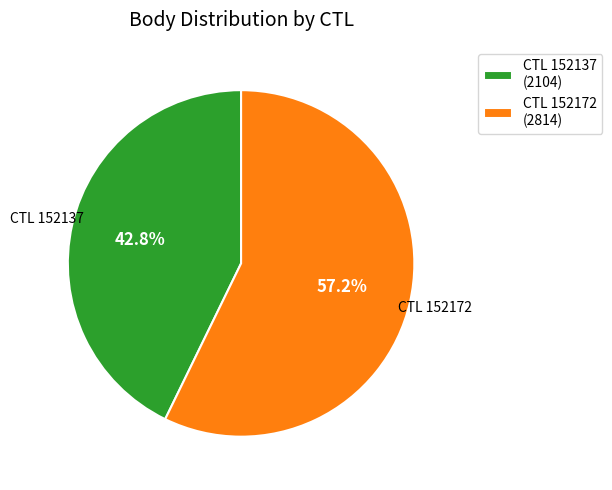

Do CTL 152137 (2104) and CTL 152172 (2814) together represent more than half of the pie?

Yes